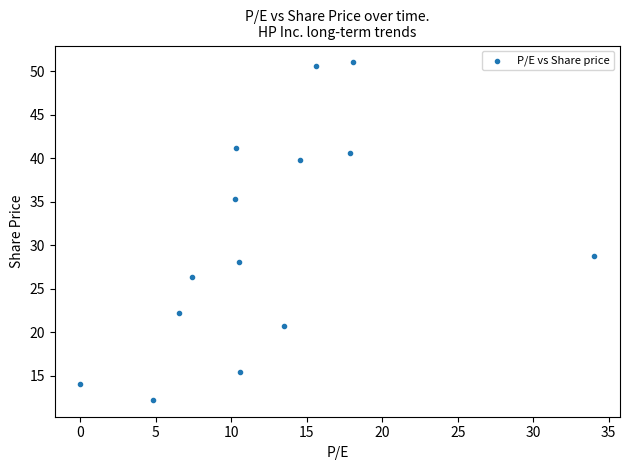

What Y value in the scatter plot is closest to 31?

28.8